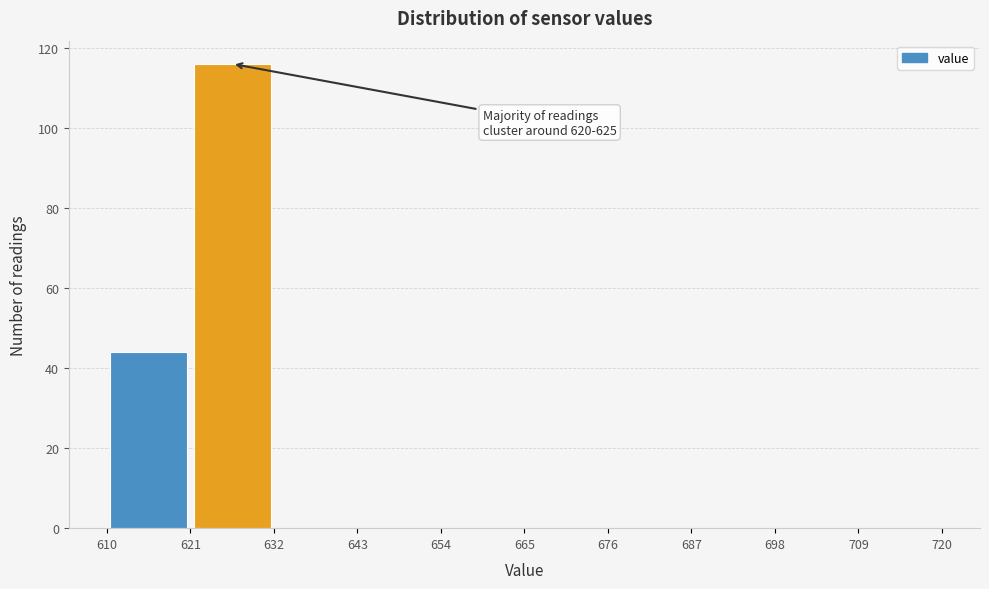

Over which range of the x-axis is the bar tallest?

621 to 632